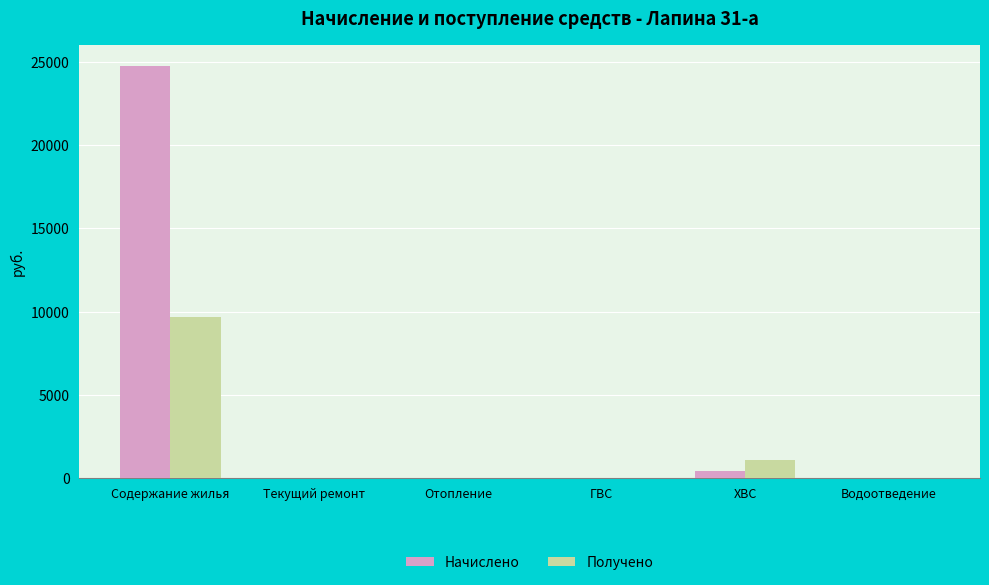

Is the value of Получено at ХВС greater than the value of Начислено at ГВС?

Yes